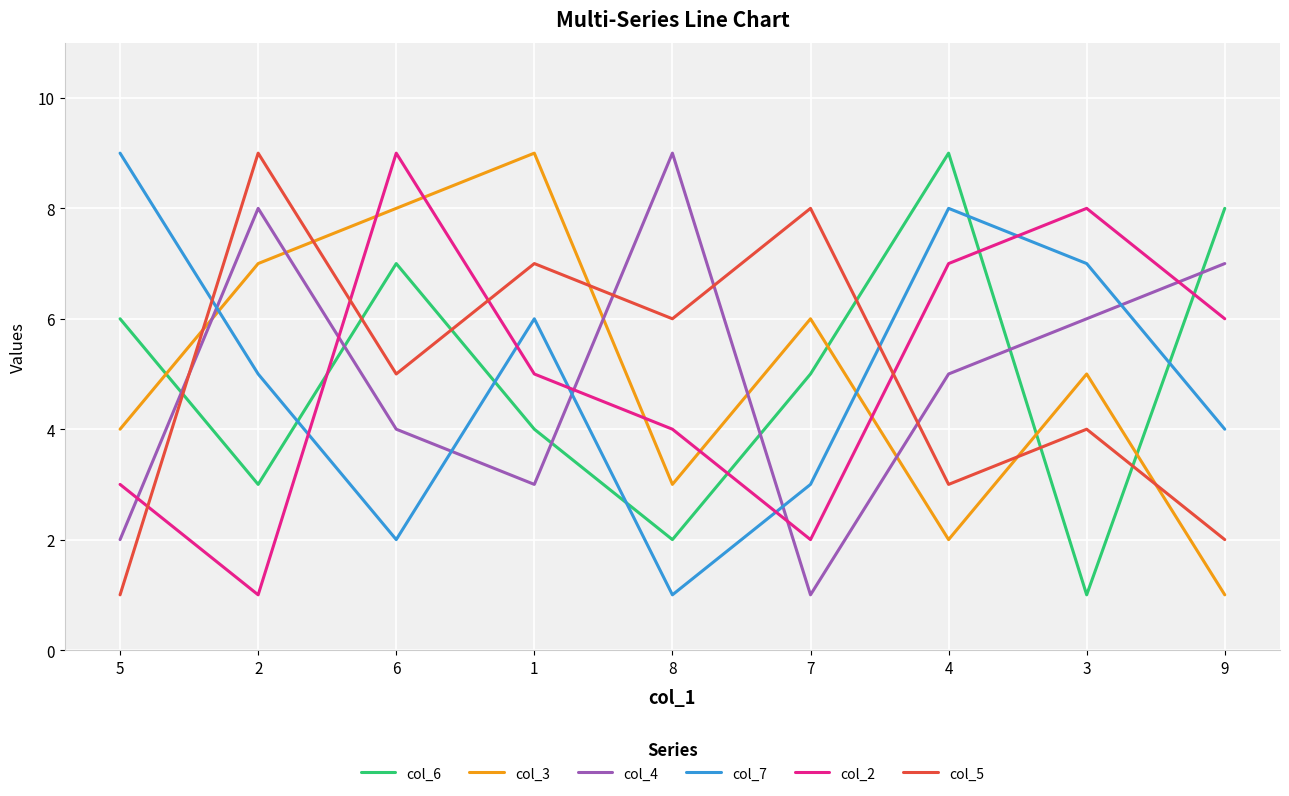

What are all the series names shown in the legend?

col_6, col_3, col_4, col_7, col_2, col_5